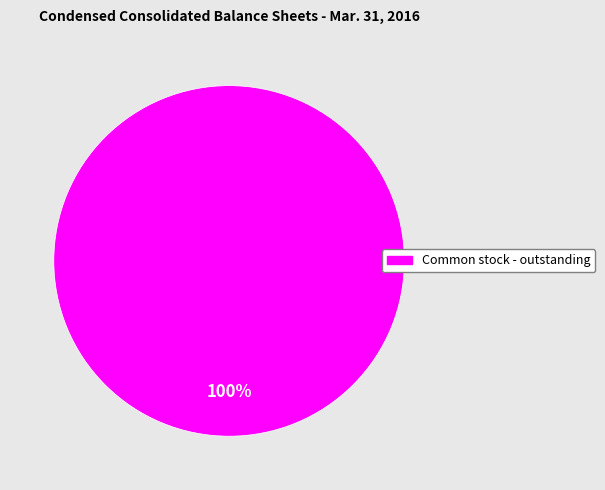

Is there any slice that represents more than half of the pie?

Yes